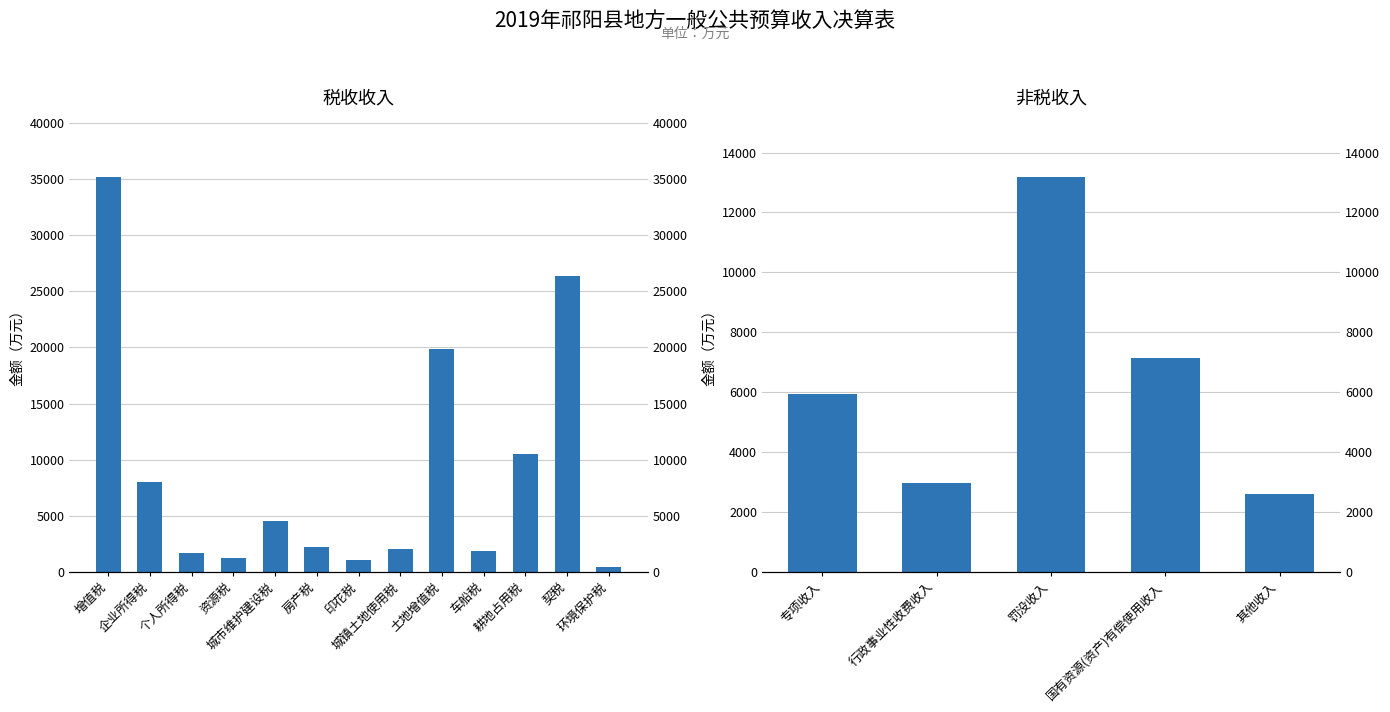

True or false: the data shows 19892 at 土地增值税.

True